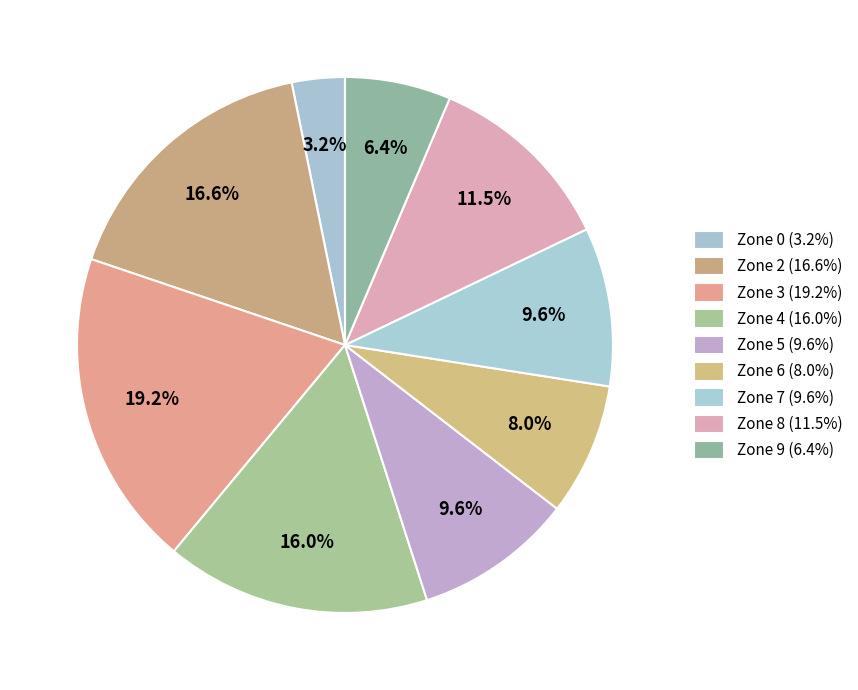

How much of the chart is everything except Zone 9?

93.6%